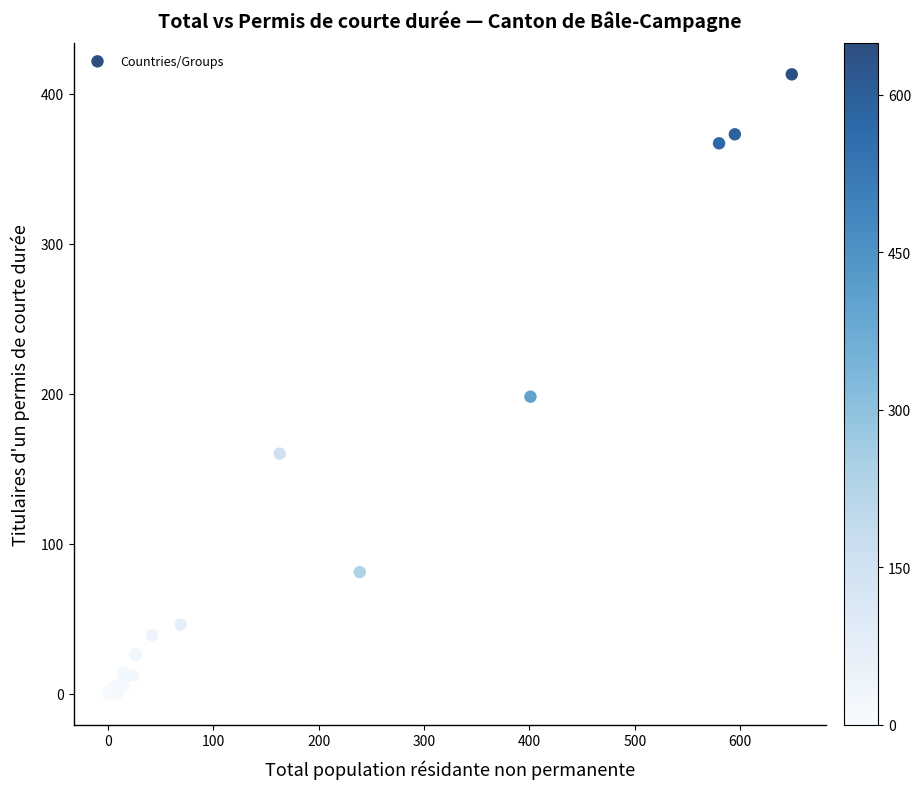

What Y value in the scatter plot is closest to 206?

198